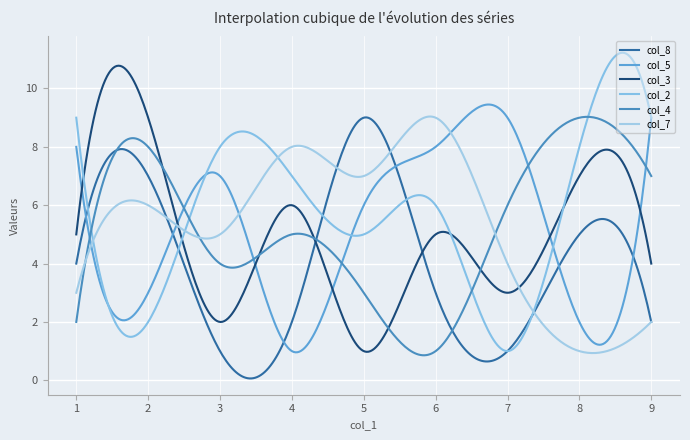

How many lines are shown in the chart?

6